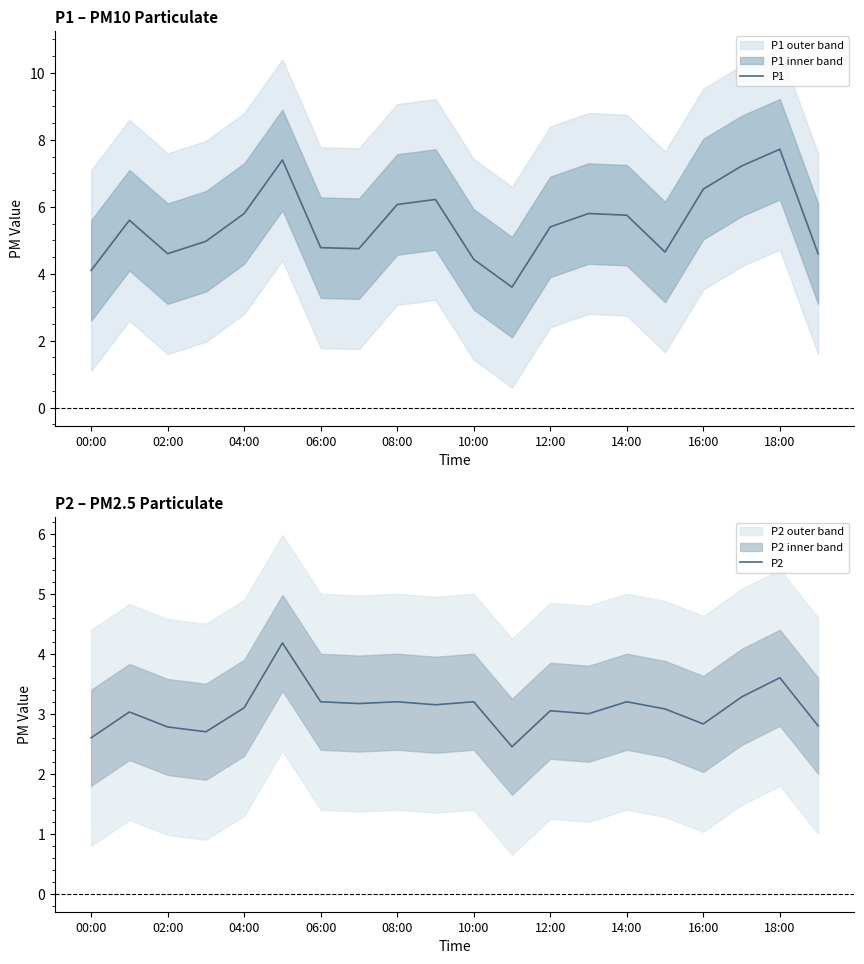

Which series has the widest spread of values?

P1